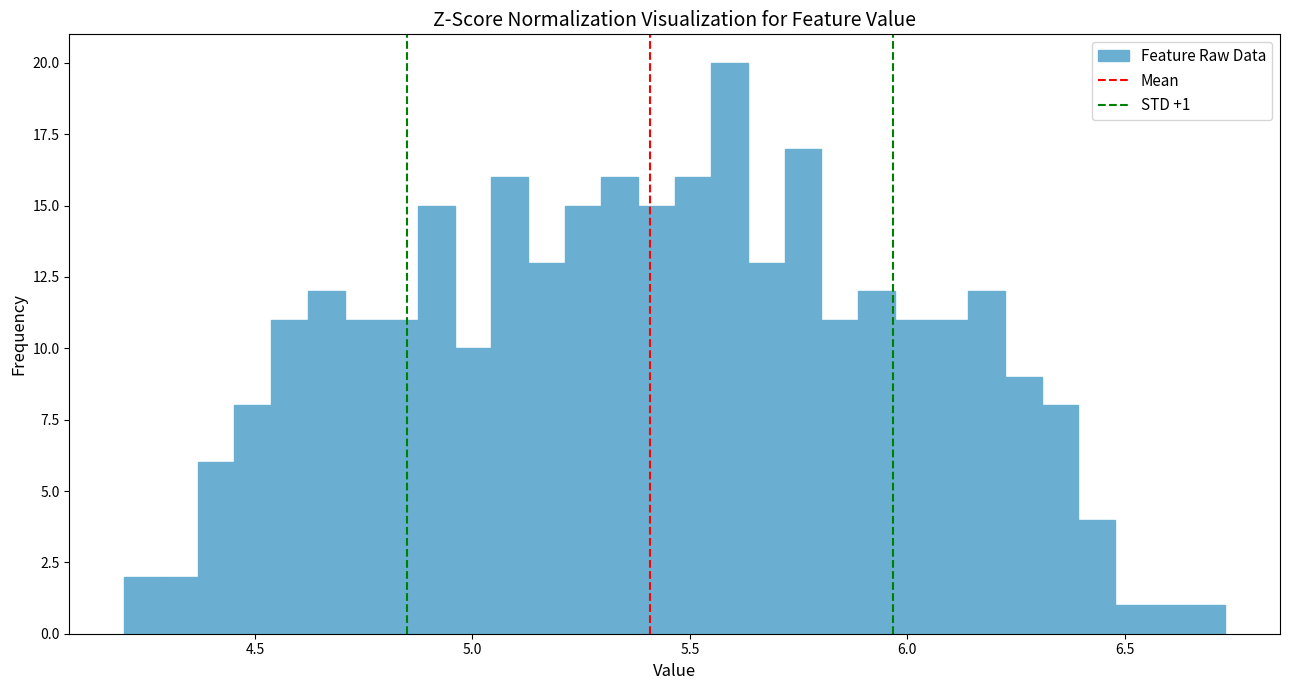

Read against the x-axis, roughly where is the centre of the tallest bar?

5.60